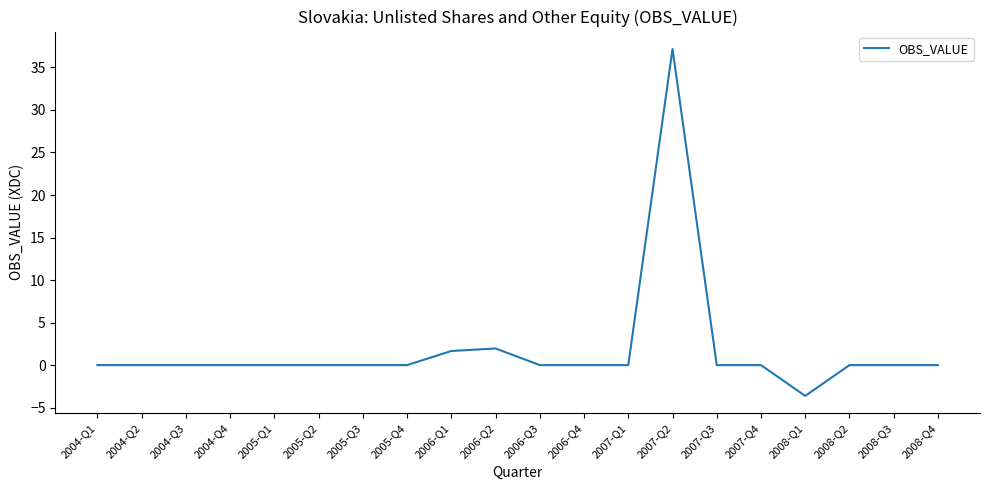

What is the difference between the values at 2007-Q3 and 2007-Q2?

37.2